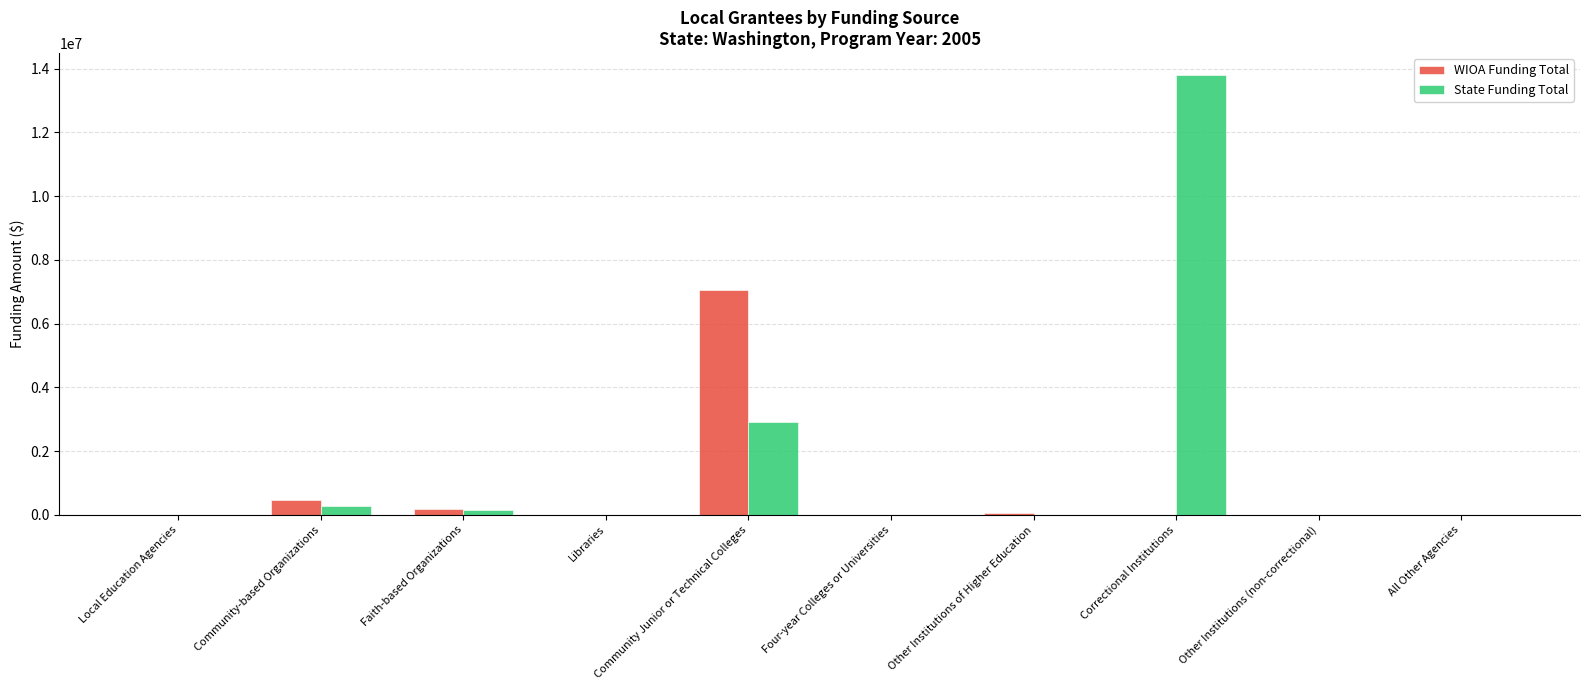

At which label does State Funding Total first exceed 718?

Community-based Organizations